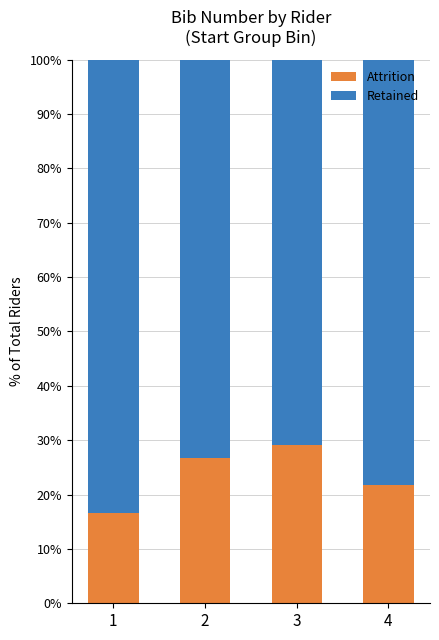

Are the bars grouped side by side (vs. stacked)?

No